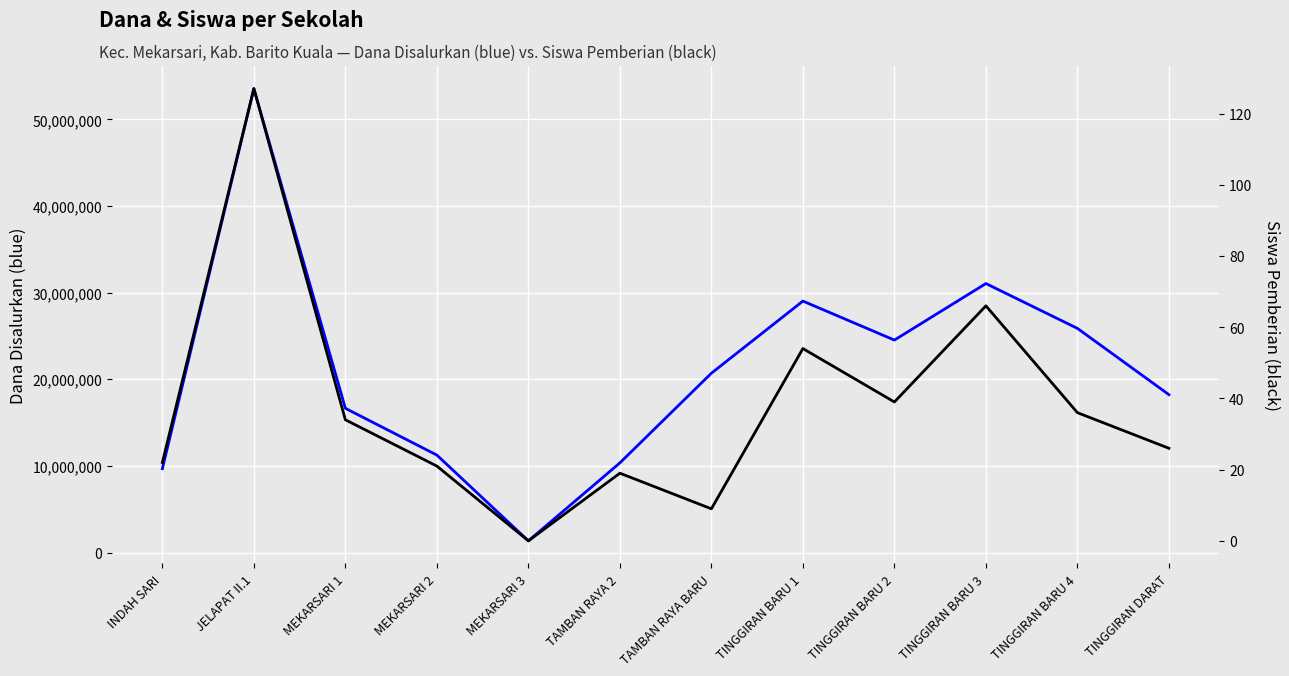

What is the difference between the highest and lowest values at TINGGIRAN BARU 4?

25874964